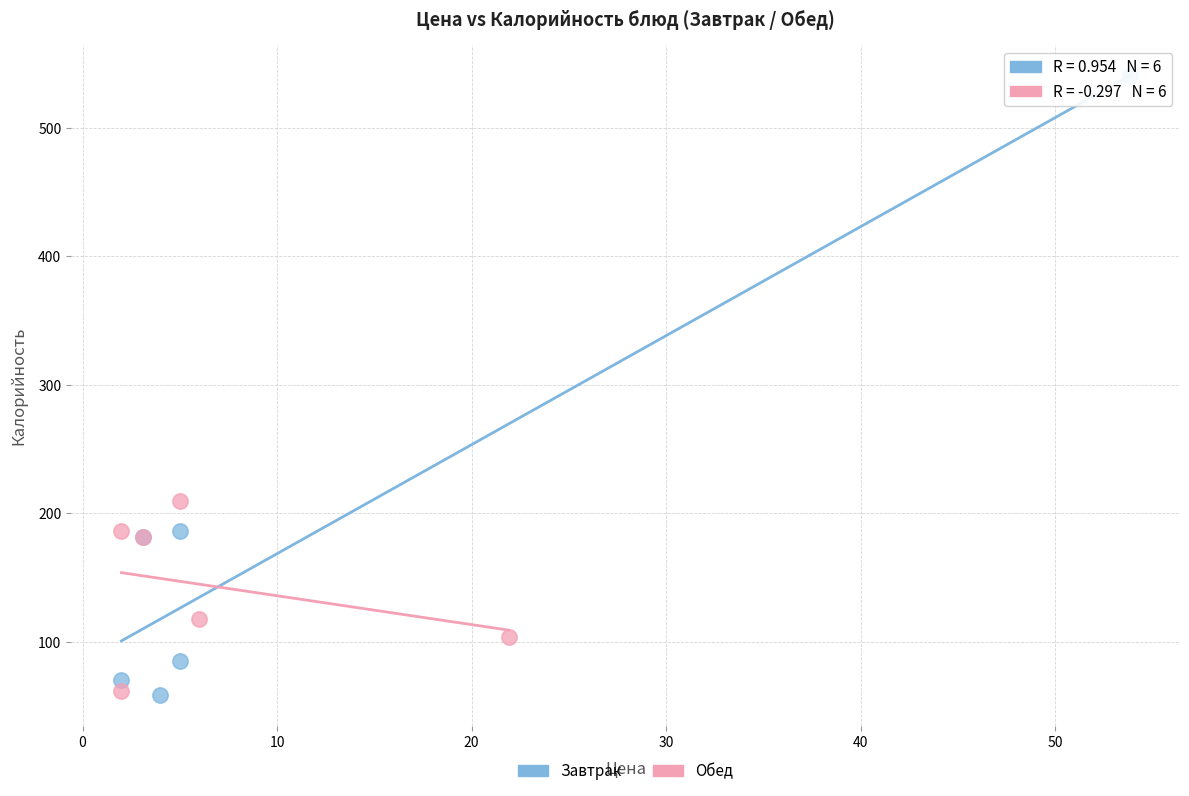

Which series contains the highest Y value?

Завтрак